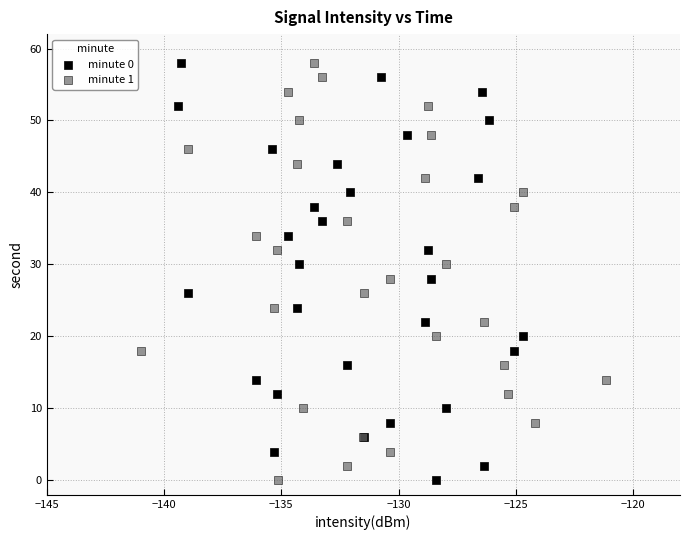

What are all the series names shown in the legend?

minute 0, minute 1